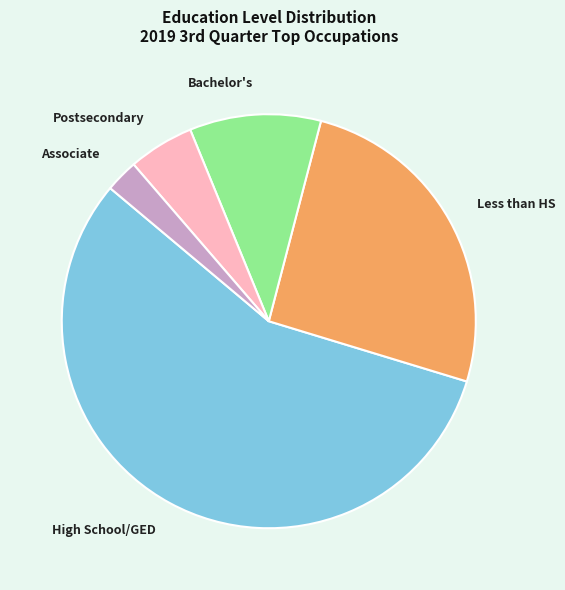

Rank the categories by value from highest to lowest.

High School/GED, Less than HS, Bachelor's, Postsecondary, Associate